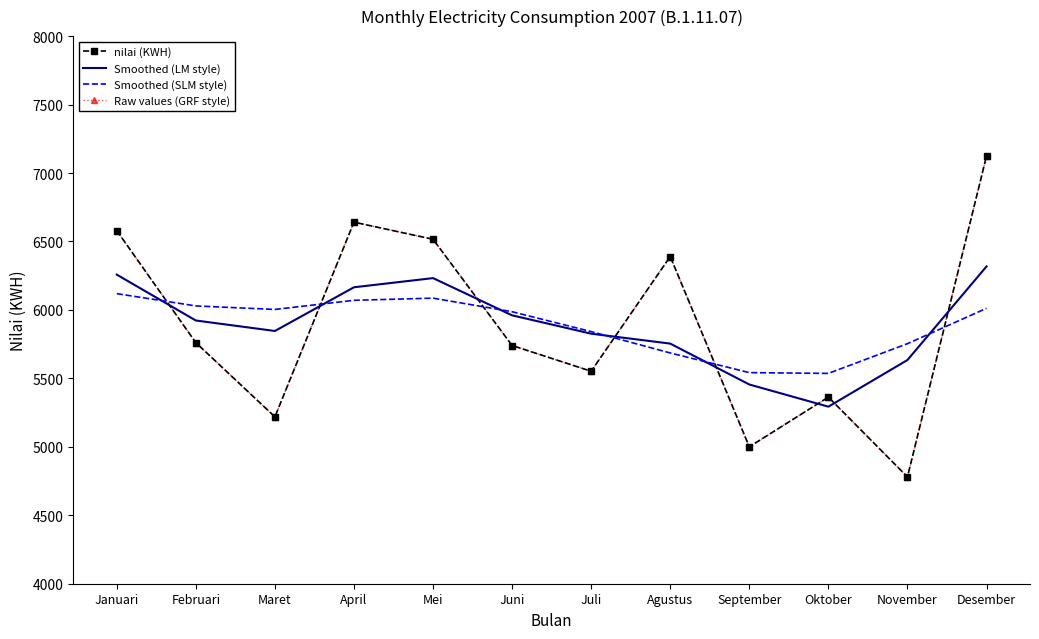

How many intersections are there between Smoothed (SLM style) and Raw values (GRF style)?

6